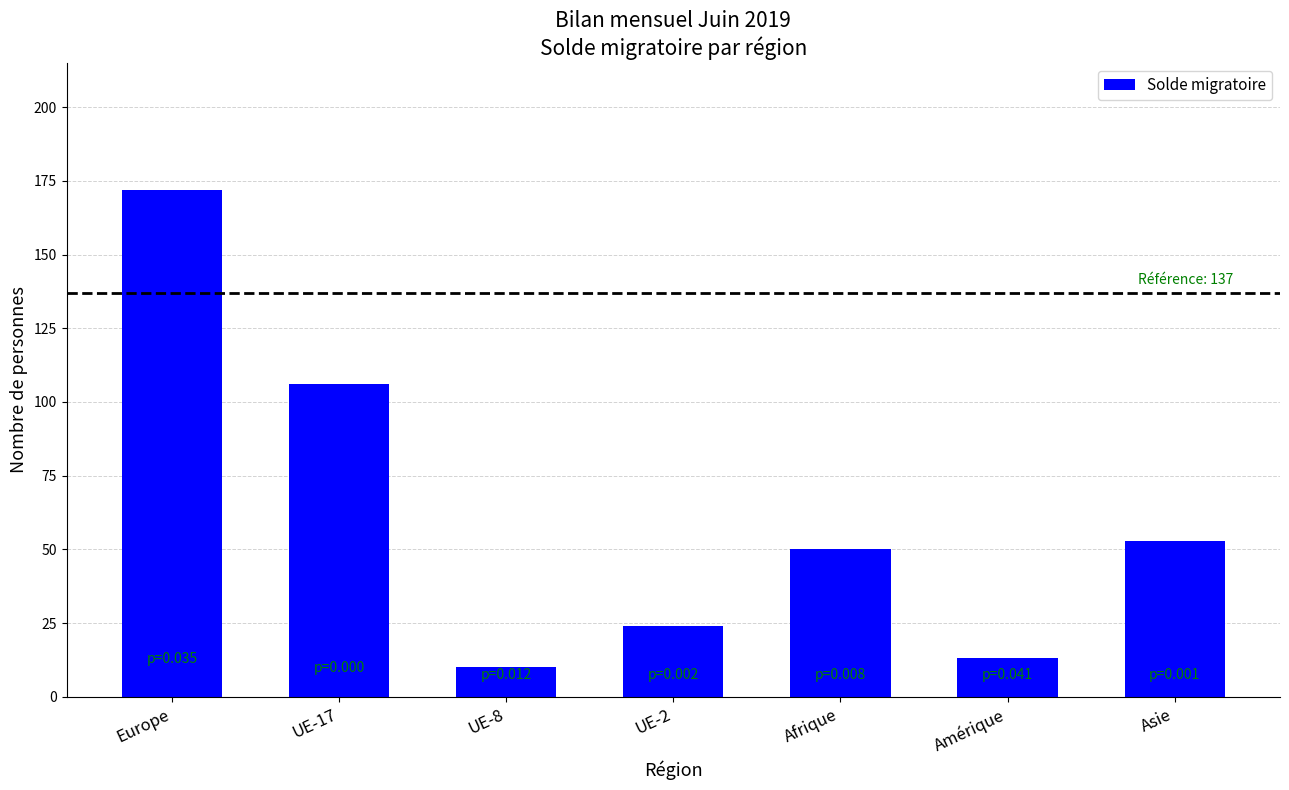

What is the label of the 3rd bar from the left?

UE-8